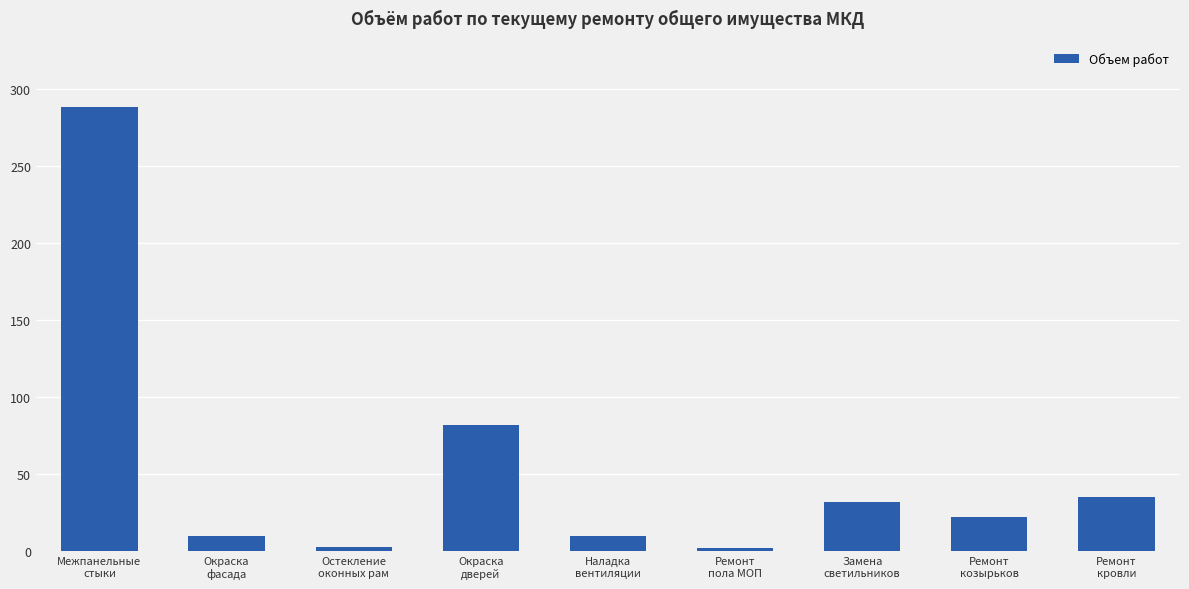

What is the maximum value shown in the chart?

288.0